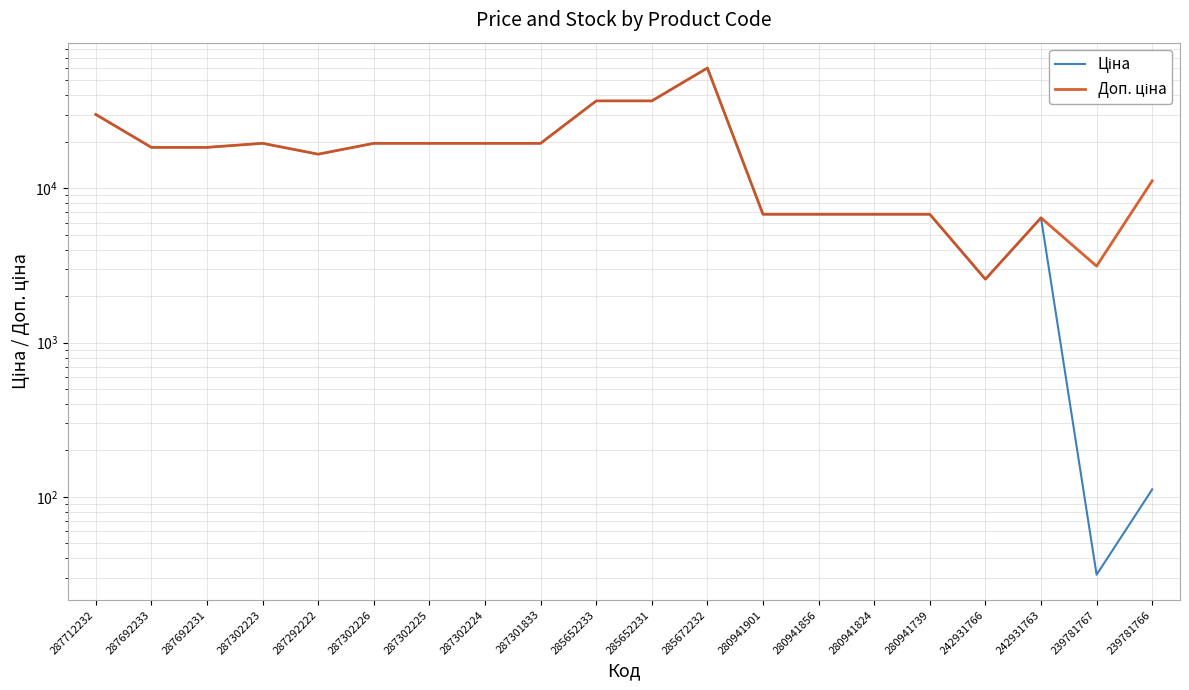

At 287302224, list the series in order from largest to smallest.

Ціна, Доп. ціна